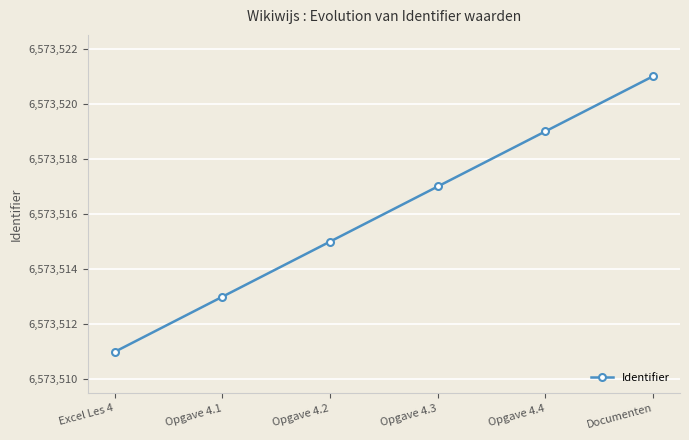

What is the label of the 5th point from the right?

Opgave 4.1